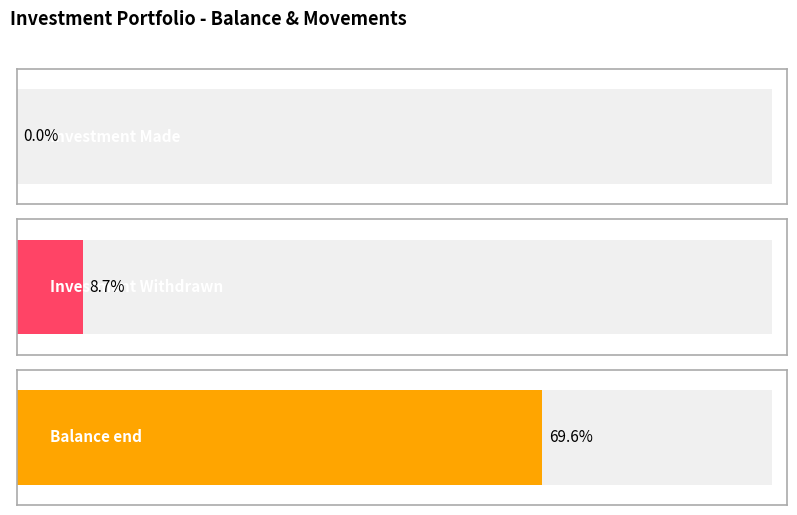

Which series has the widest spread of values?

Investment Withdrawn